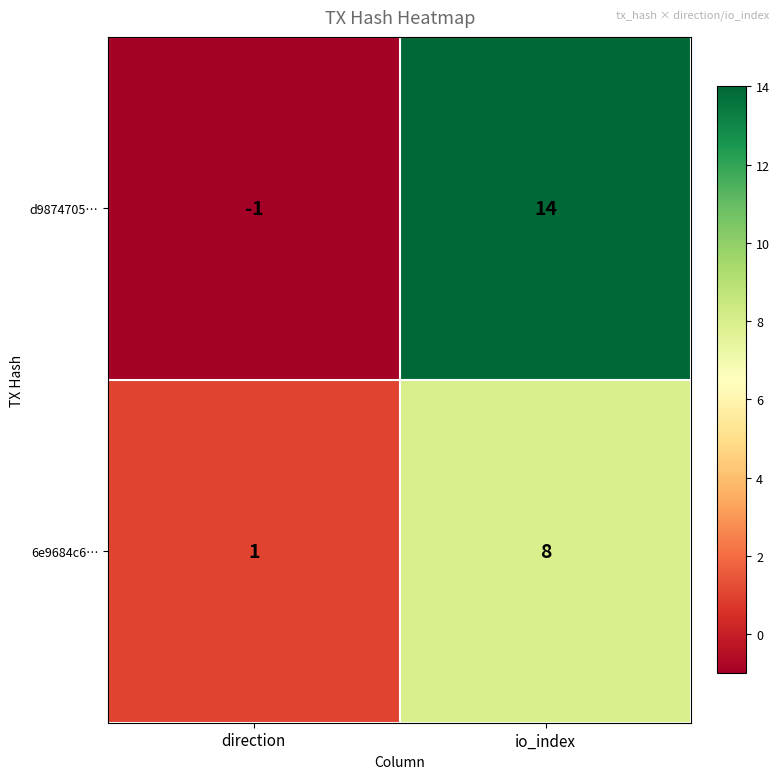

Between direction and io_index, which series saw the biggest shift?

d9874705…